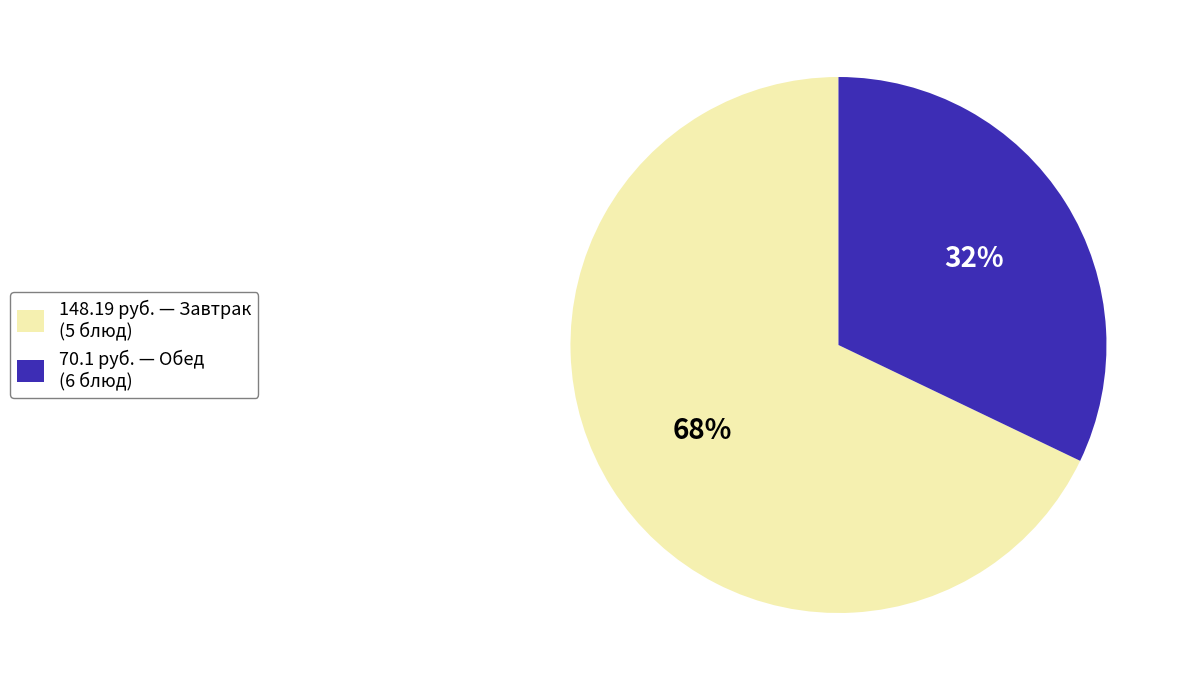

Which has a higher value, 148.19 руб. — Завтрак (5 блюд) or 70.1 руб. — Обед (6 блюд)?

148.19 руб. — Завтрак (5 блюд)